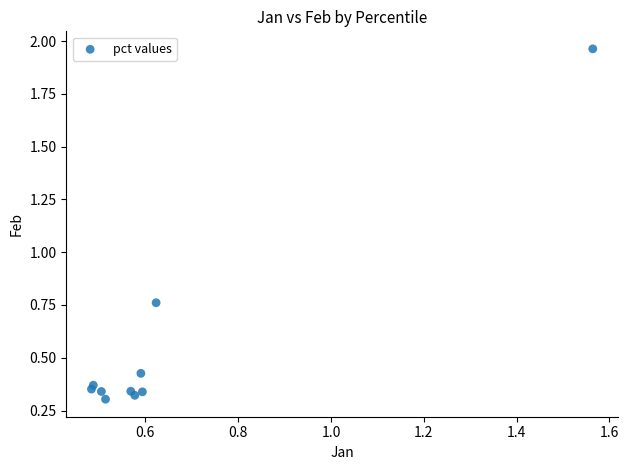

What is the average Y value?

0.6